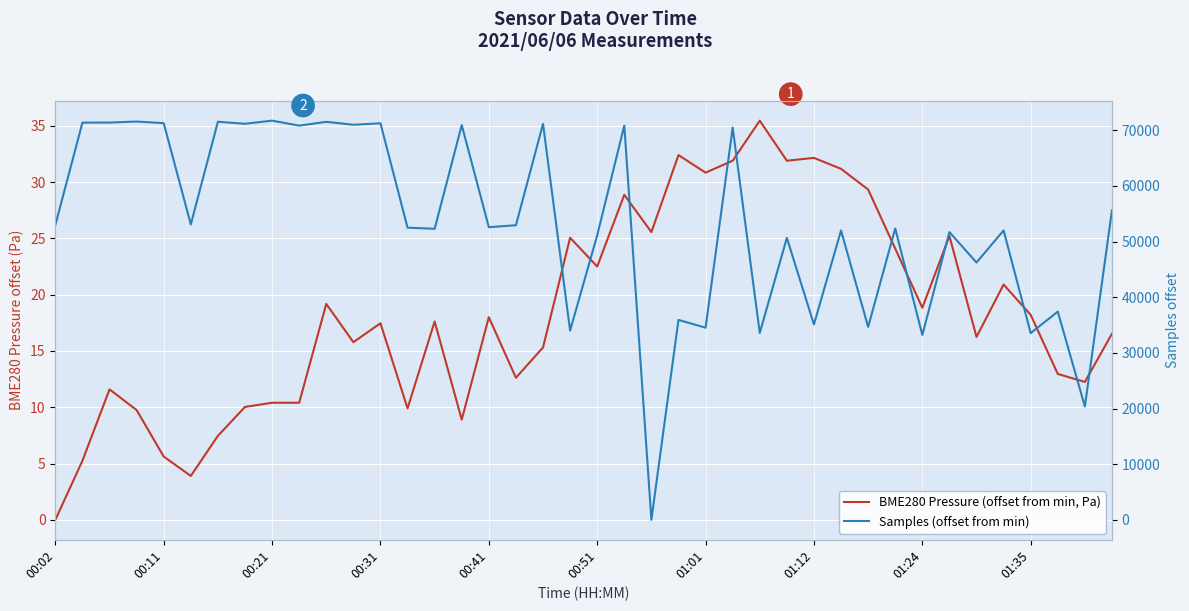

Where does the BME280 Pressure (offset from min, Pa) series first go above 17?

10